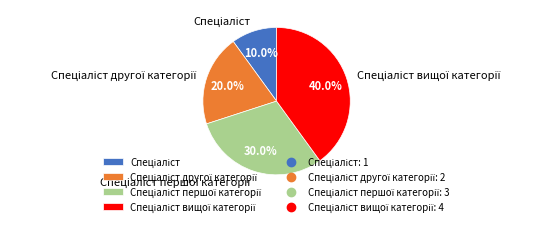

Is there a majority slice in this chart?

No